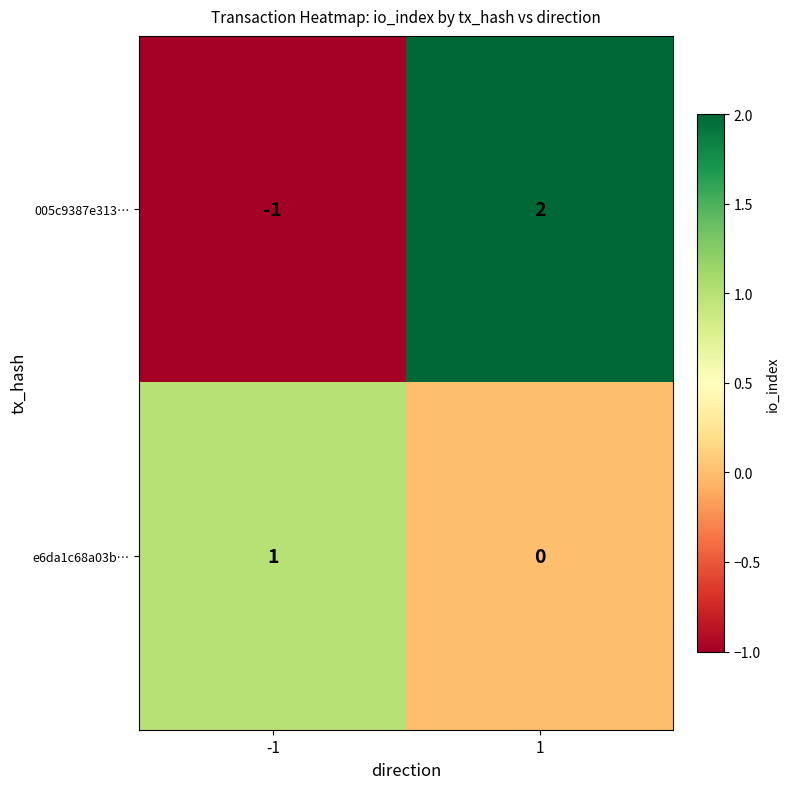

Reading left to right, what are all the values shown in this chart?

005c9387e313…: -1=-1	1=2
e6da1c68a03b…: -1=1	1=0